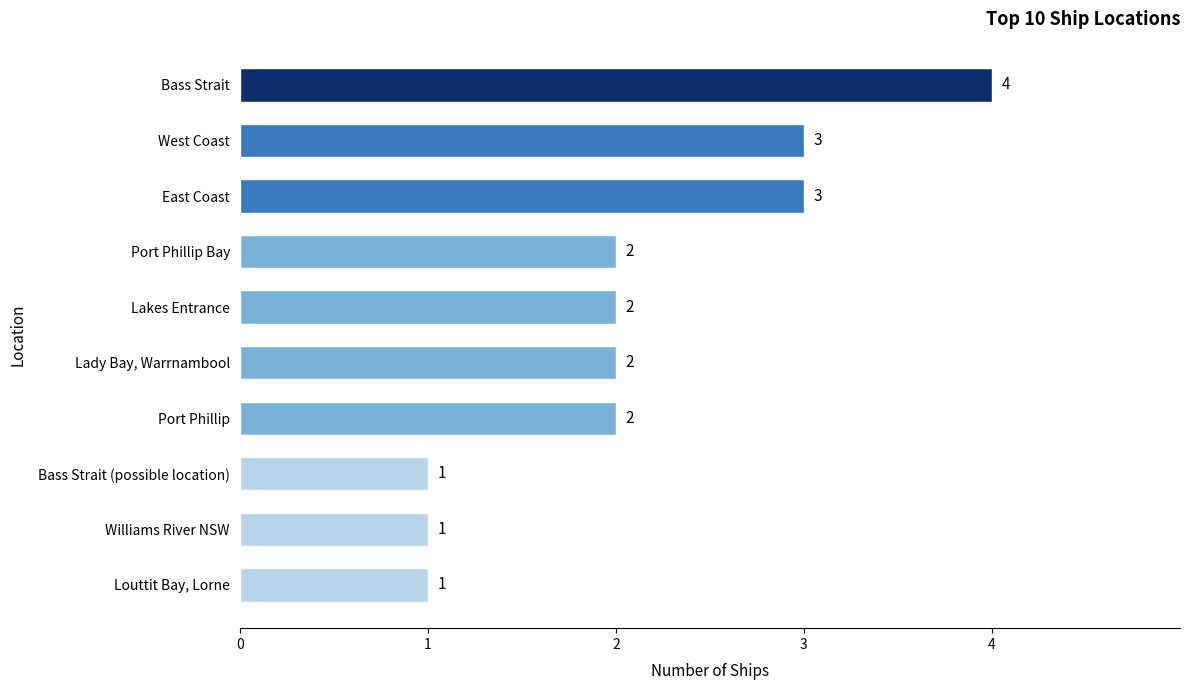

Which category has the highest value across all series?

Bass Strait